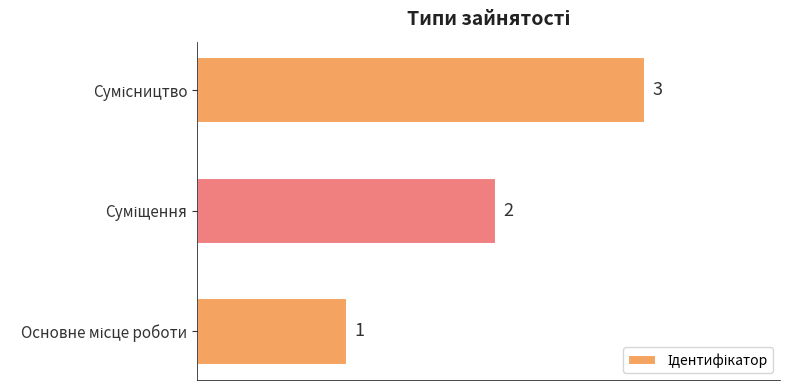

How many values are between 1 and 3?

3